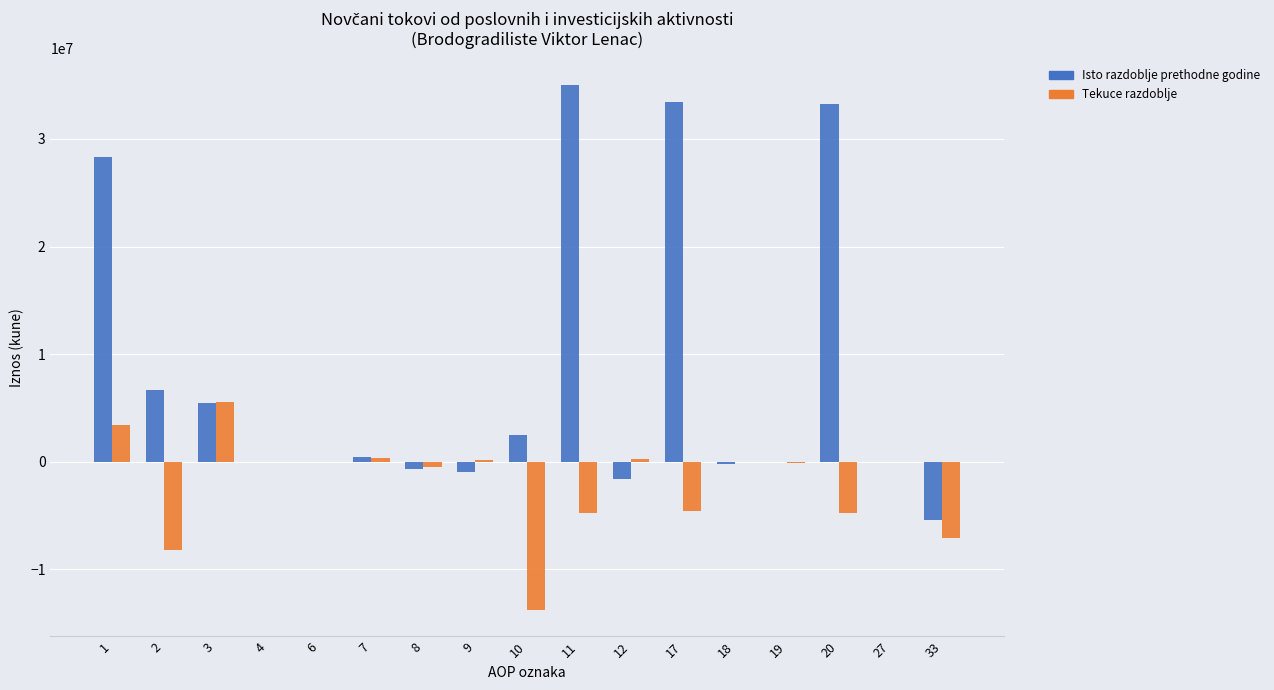

What is the maximum value for Tekuce razdoblje?

5588200